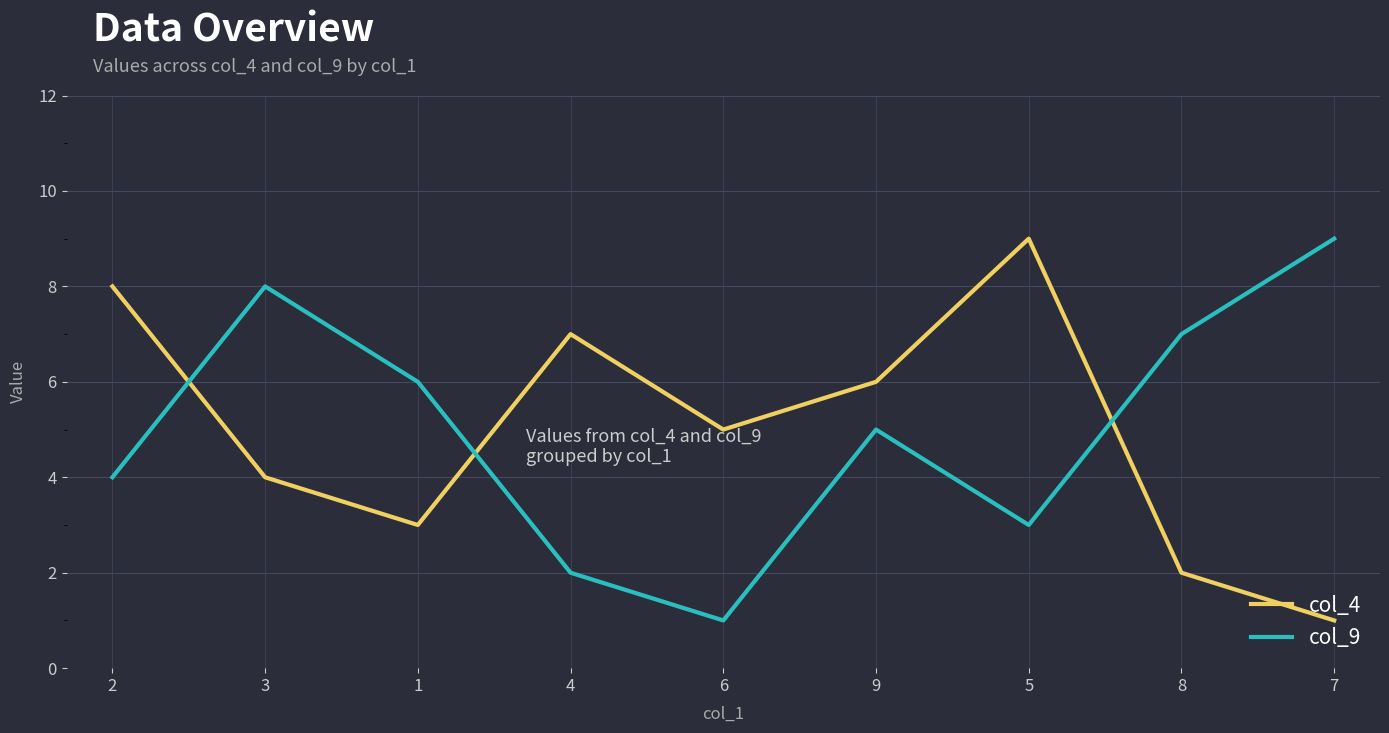

At 4, list the series in order from largest to smallest.

col_4, col_9